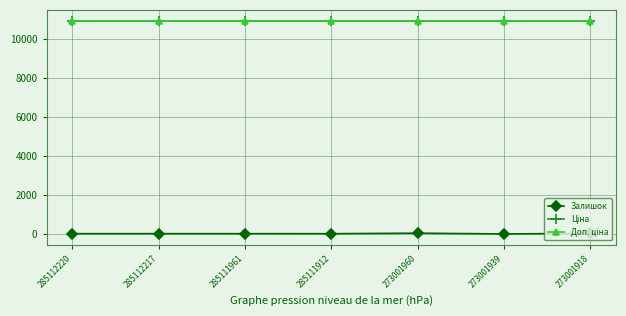

Is it true that Ціна equals 15695.6 at 285112217?

False